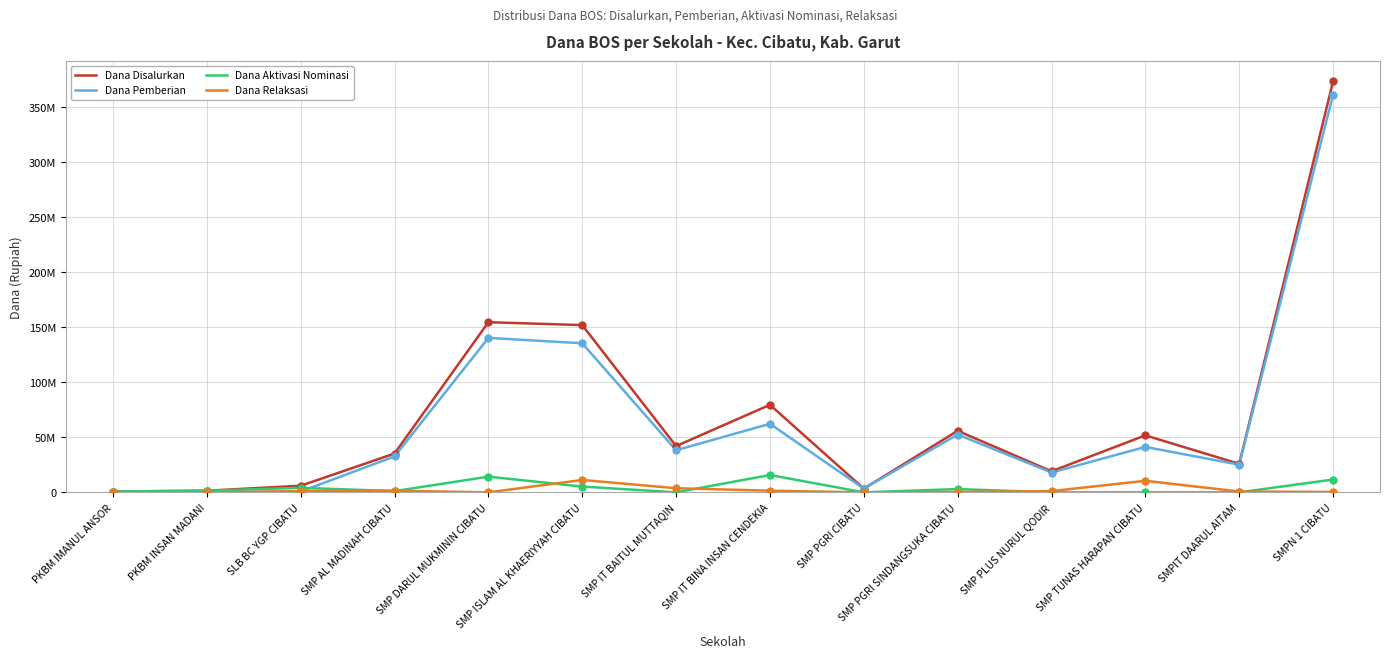

At which category is the sum across all series the highest?

SMPN 1 CIBATU